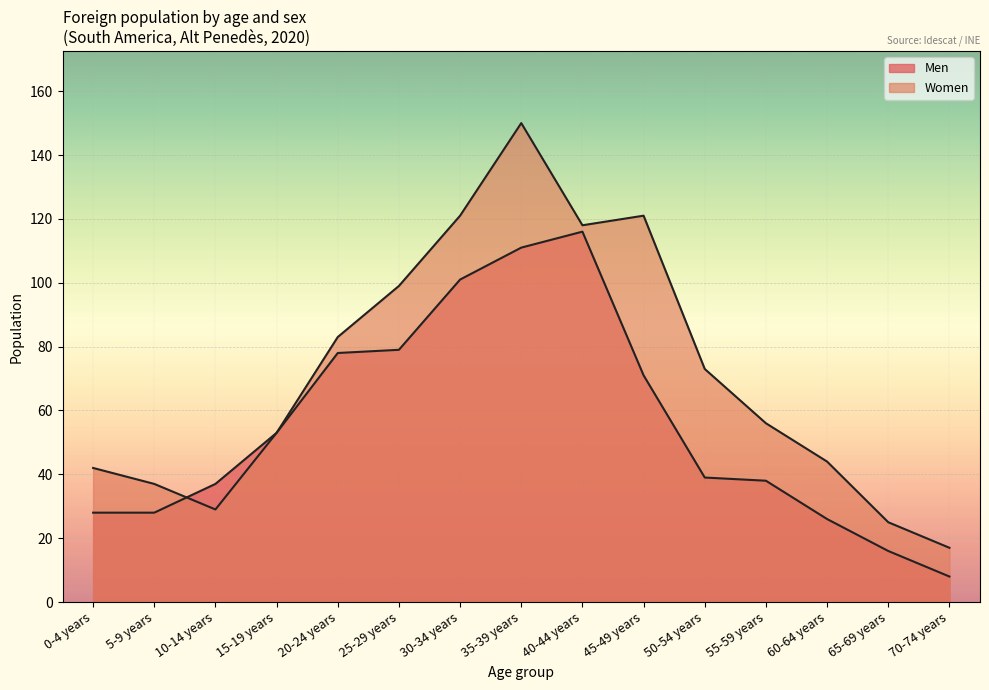

Reading right to left, what are all the values shown in this chart?

Men: 70-74 years=8	65-69 years=16	60-64 years=26	55-59 years=38	50-54 years=39	45-49 years=71	40-44 years=116	35-39 years=111	30-34 years=101	25-29 years=79	20-24 years=78	15-19 years=53	10-14 years=37	5-9 years=28	0-4 years=28
Women: 70-74 years=17	65-69 years=25	60-64 years=44	55-59 years=56	50-54 years=73	45-49 years=121	40-44 years=118	35-39 years=150	30-34 years=121	25-29 years=99	20-24 years=83	15-19 years=53	10-14 years=29	5-9 years=37	0-4 years=42